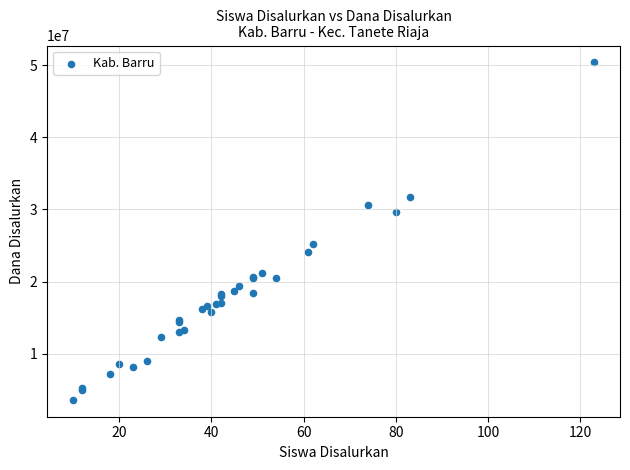

What Y value in the scatter plot is closest to 27000000?

25200000